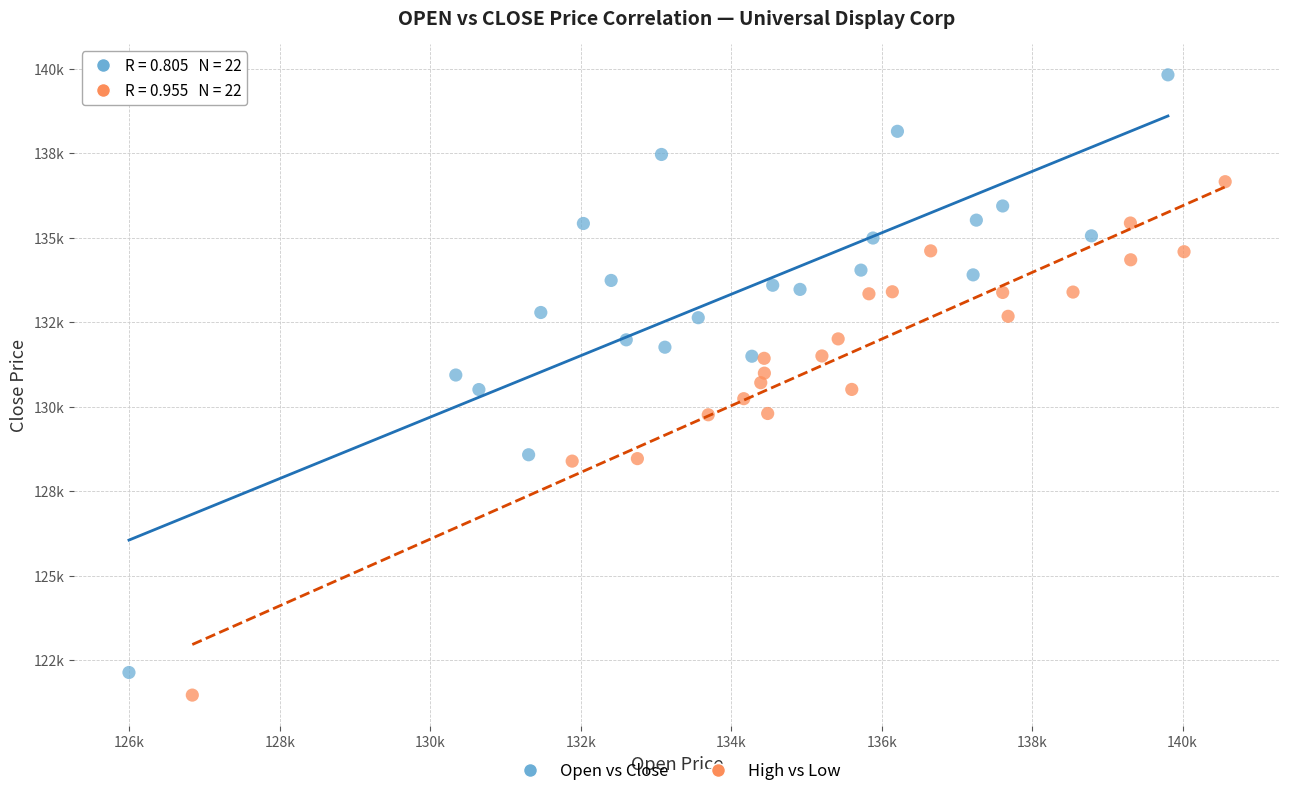

What are all the series names shown in the legend?

Open vs Close, High vs Low